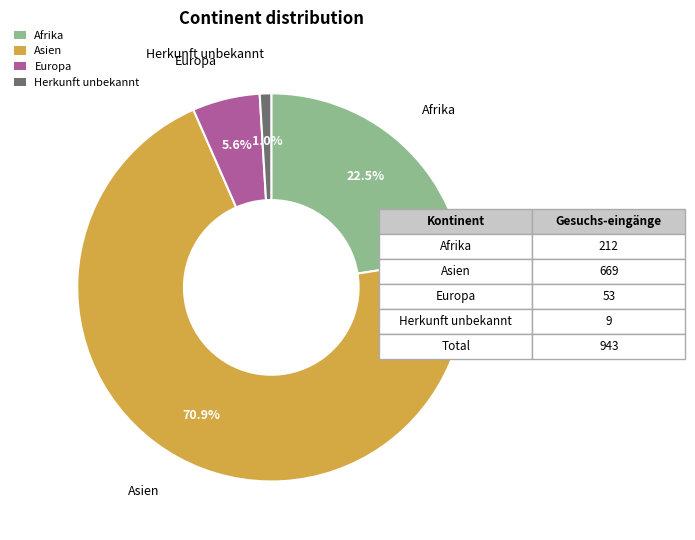

To the nearest percent, what portion does Asien represent?

71%